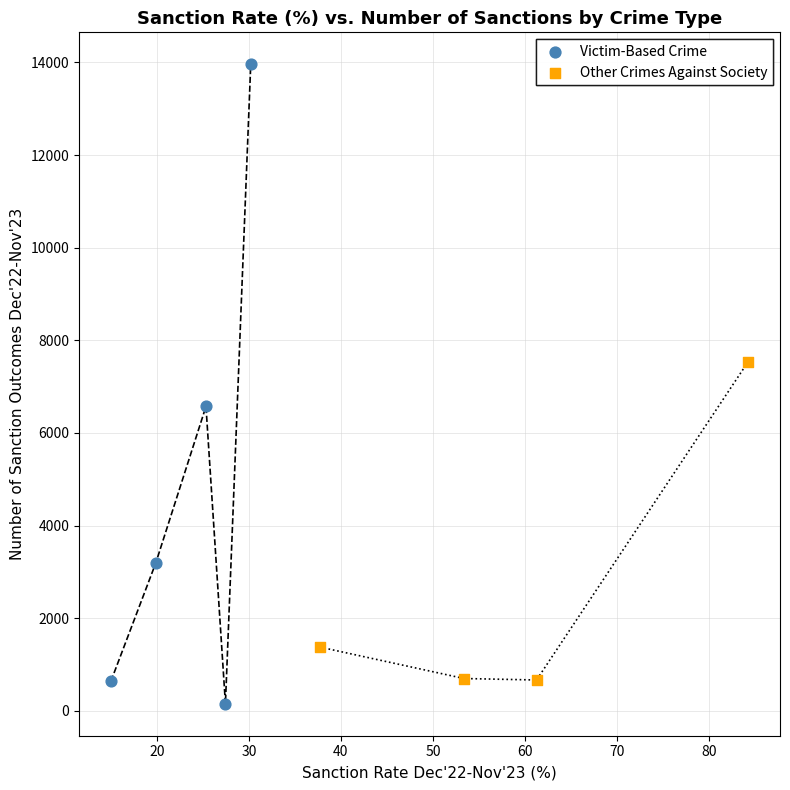

What are all the series names shown in the legend?

Victim-Based Crime, Other Crimes Against Society